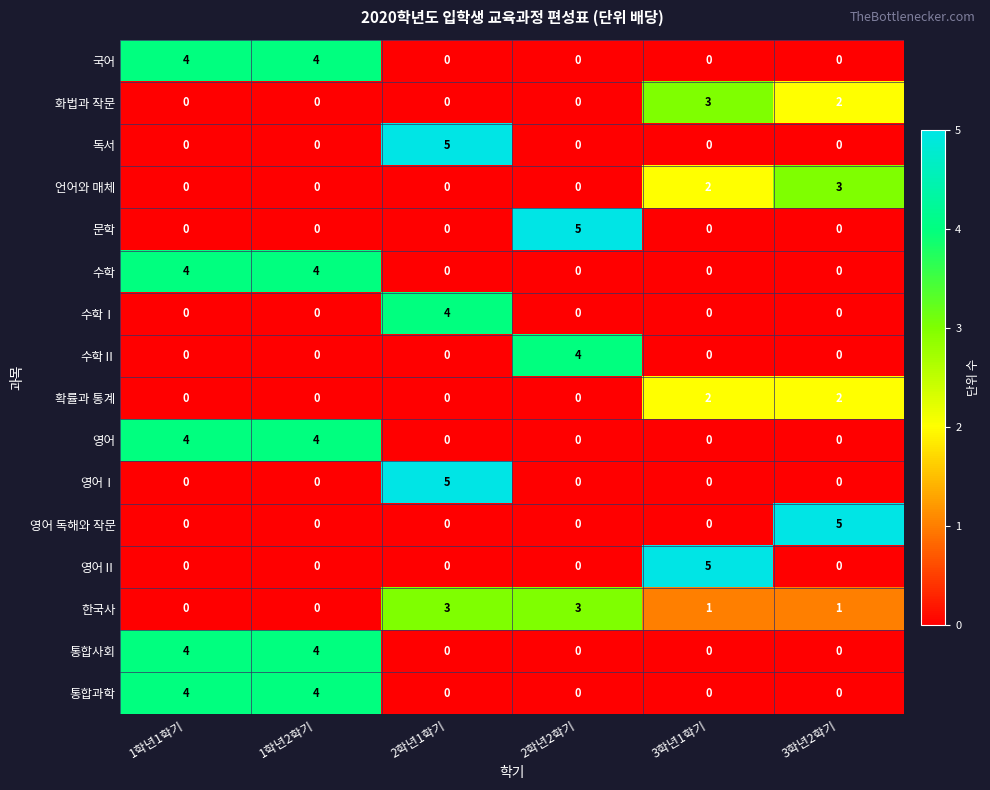

How many 통합과학 values are between 0 and 4?

6